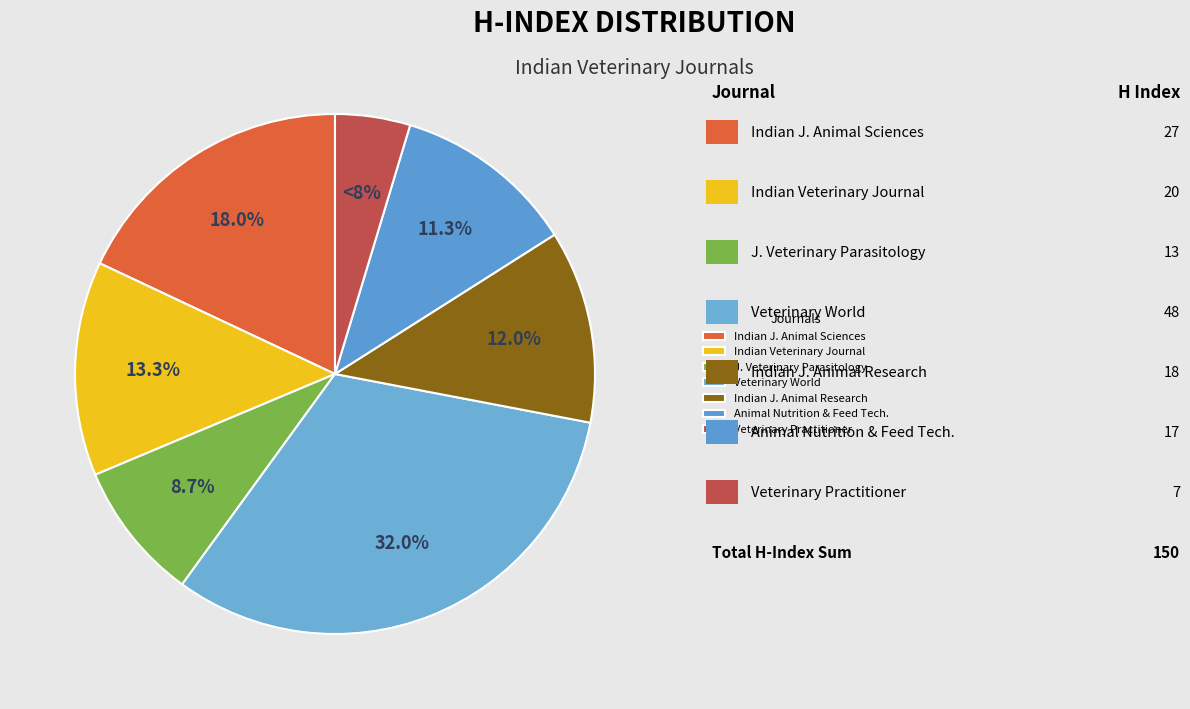

How many slices are in this pie chart?

7